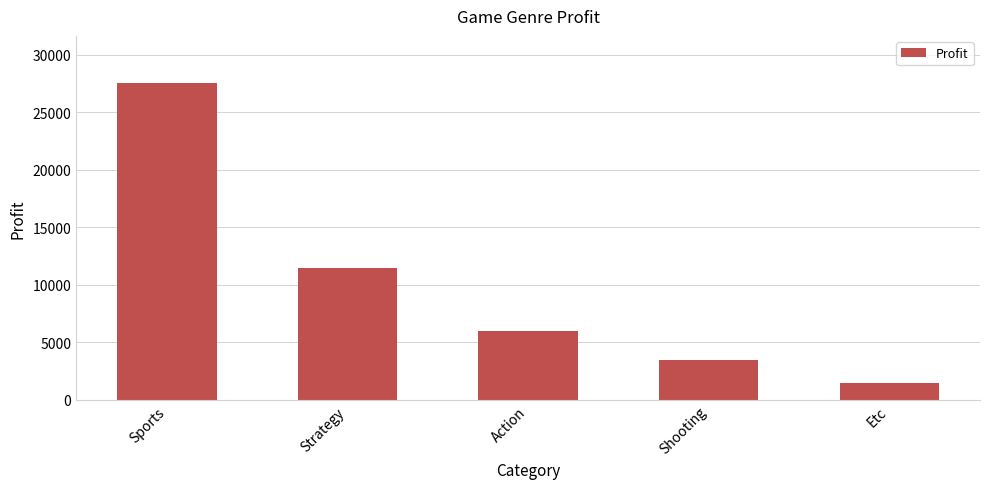

True or false: the data shows 11500 at Strategy.

True